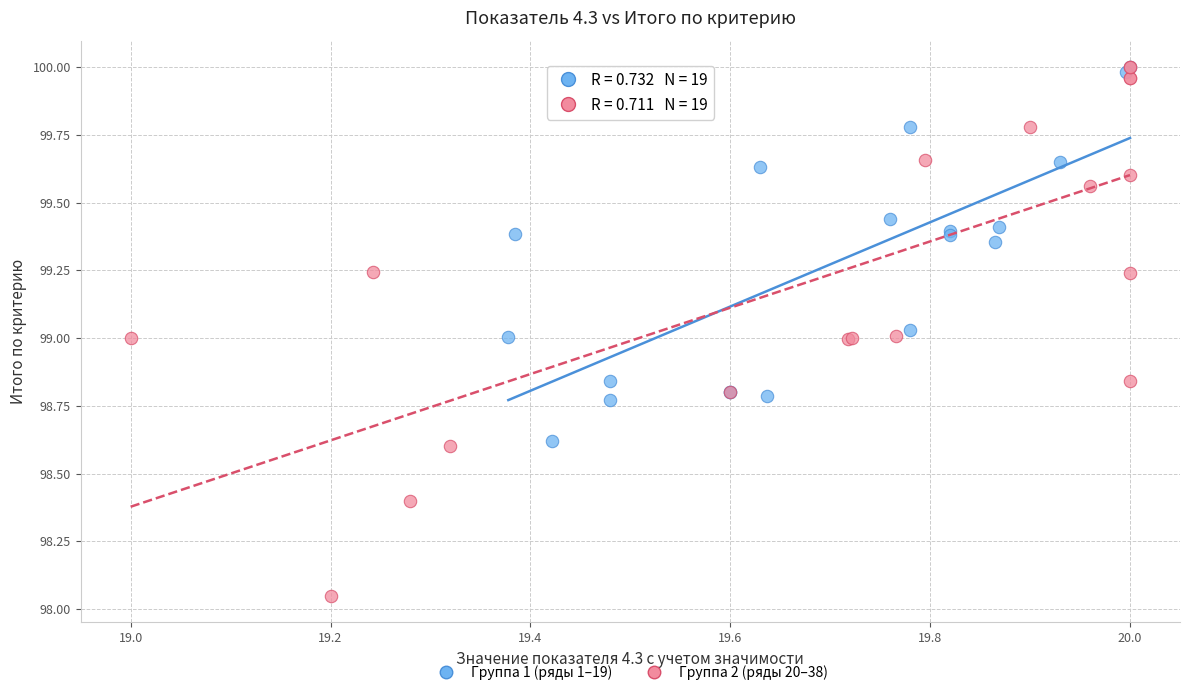

Which series has the widest spread of Y values?

Группа 2 (ряды 20–38)